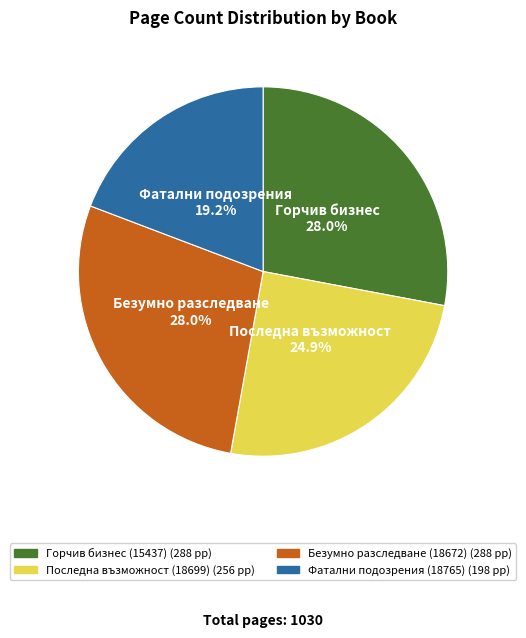

The Горчив бизнес (15437) slice represents 34% of the pie. True or false?

False